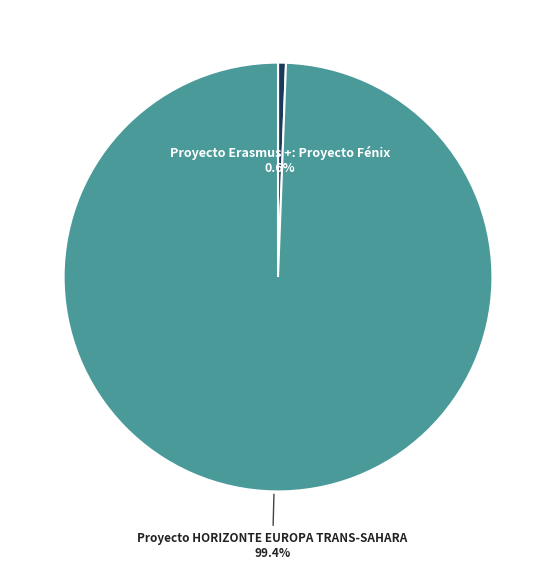

Which category has the smallest portion of the pie?

Proyecto Erasmus +: Proyecto Fénix